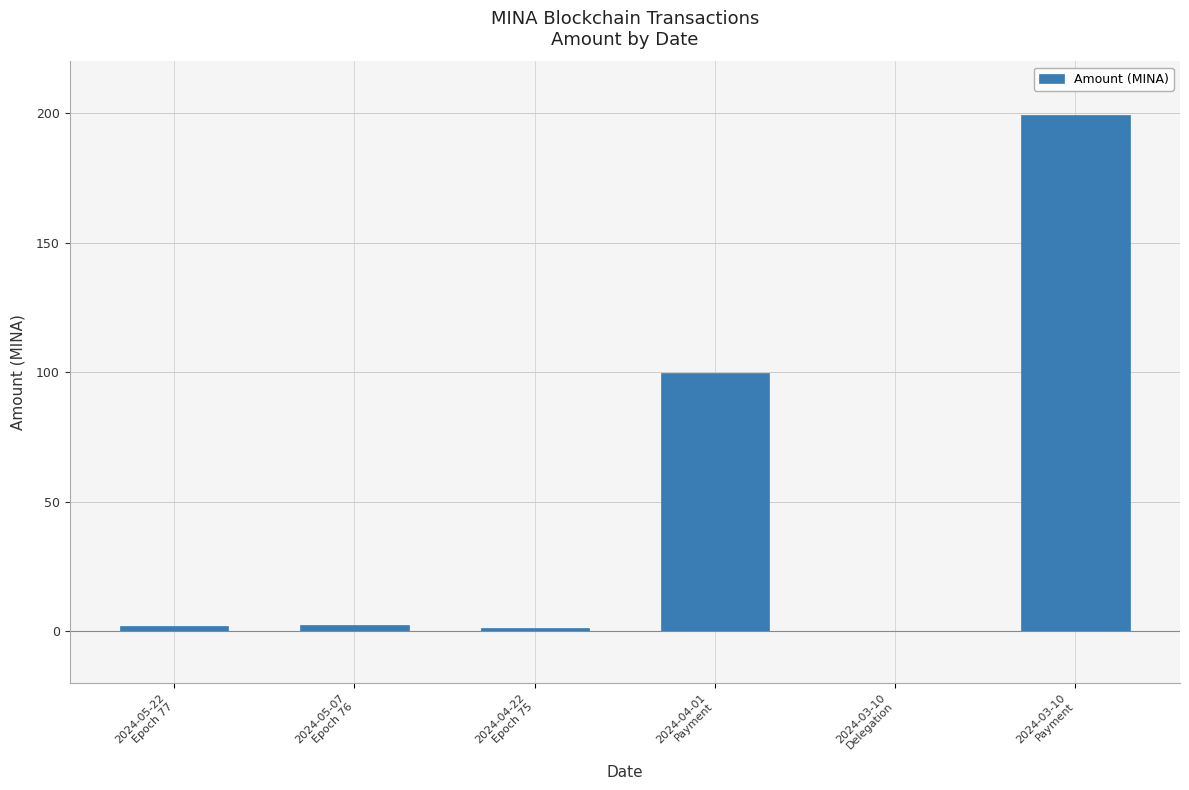

What is the maximum value shown in the chart?

199.3